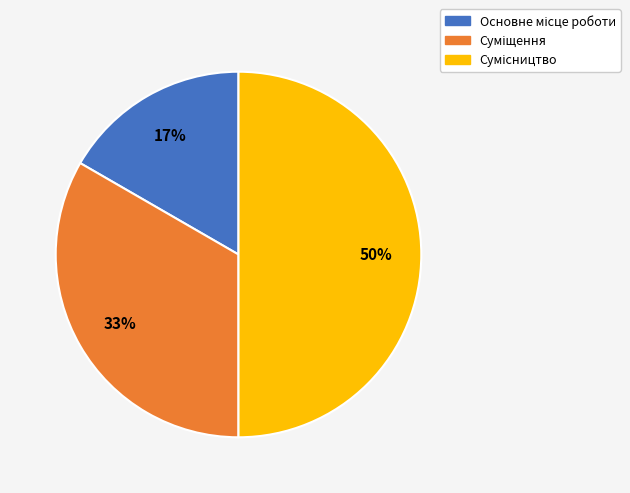

To the nearest percent, what is the difference between the largest and smallest slice percentages?

33%